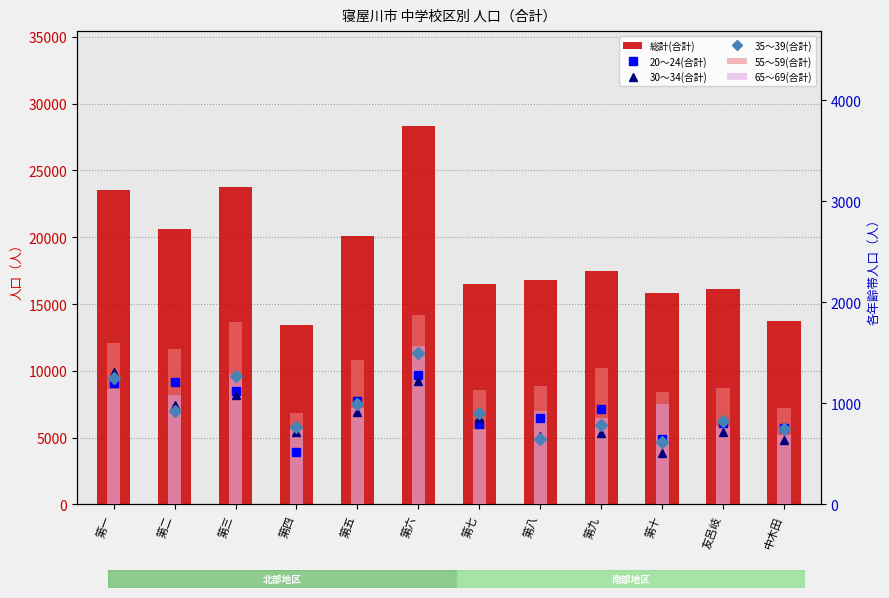

List the series in order of their peak value, lowest first.

20～24(合計), 30～34(合計), 35～39(合計), 65～69(合計), 55～59(合計), 総計(合計)